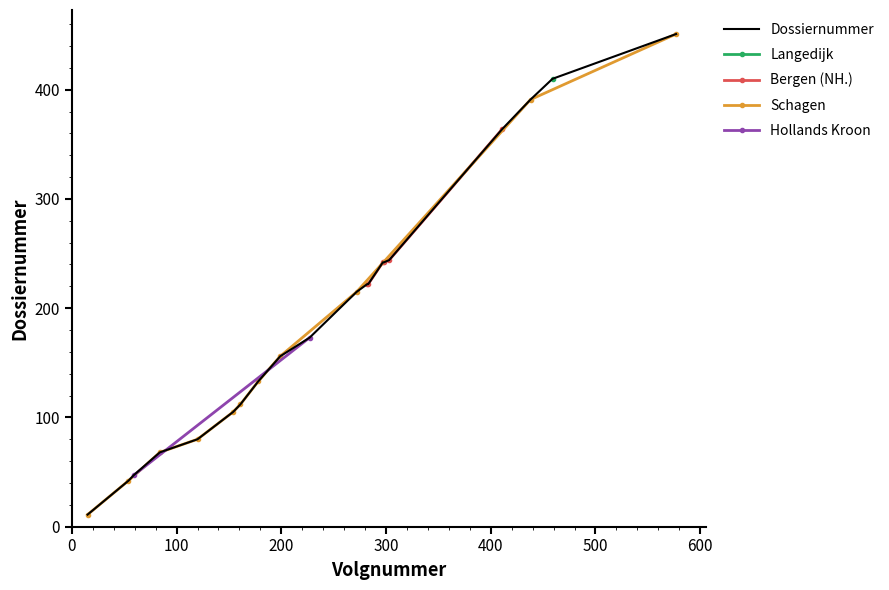

Which has a higher value, 154 or 59?

154